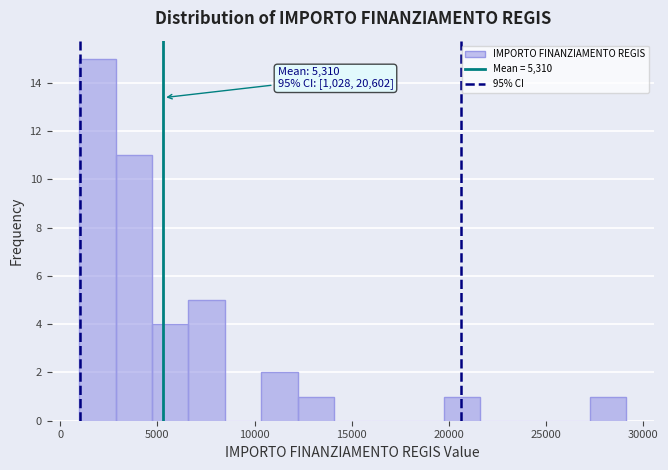

Around what value on the x-axis is the tallest bar? Give the approximate position of its centre, as read against the axis.

2000